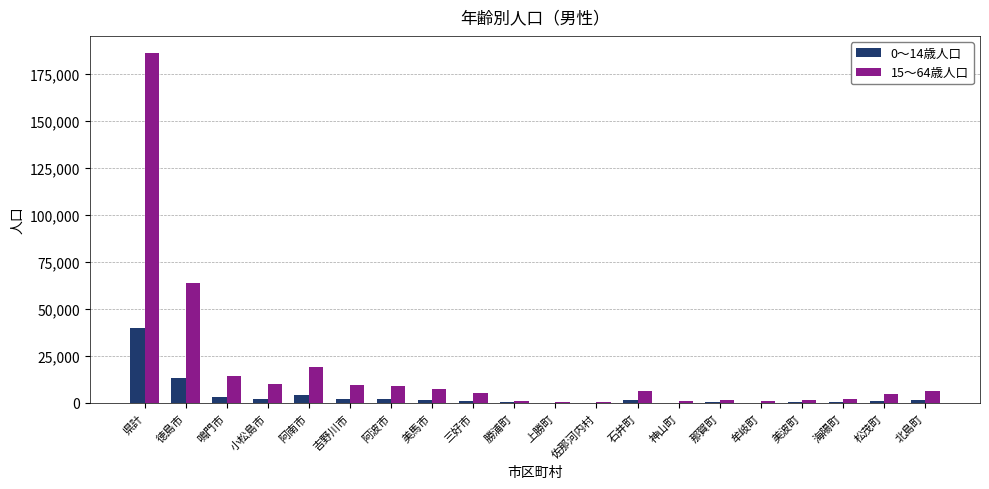

Is it true that 0～14歳人口 equals 1768 at 北島町?

True